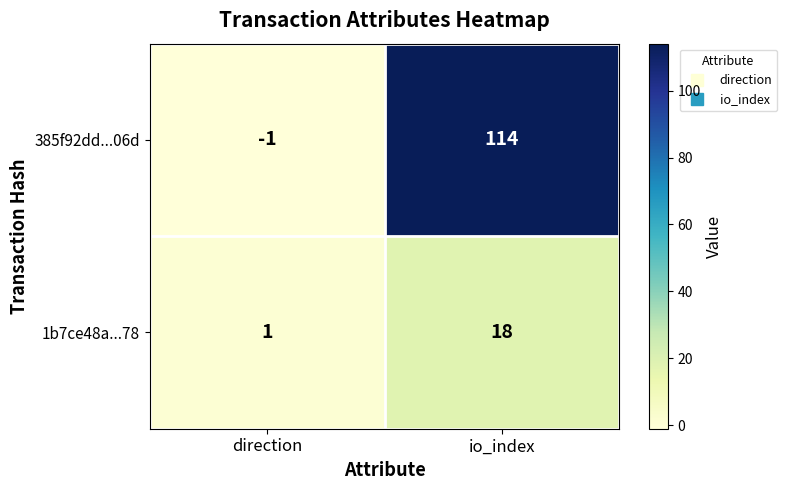

Reading left to right, extract all data points from this chart.

385f92dd...06d: -1	114
1b7ce48a...78: 1	18